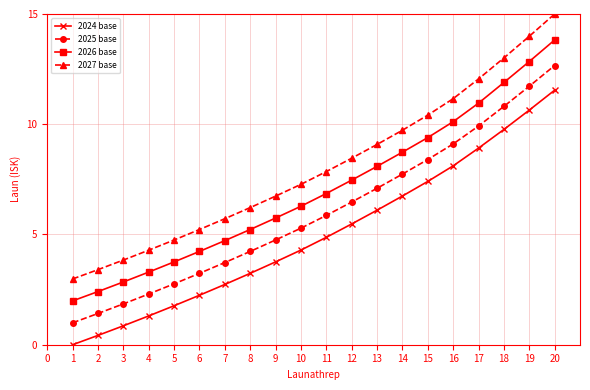

Rank the series by their average value, from lowest to highest.

2024 base, 2025 base, 2026 base, 2027 base